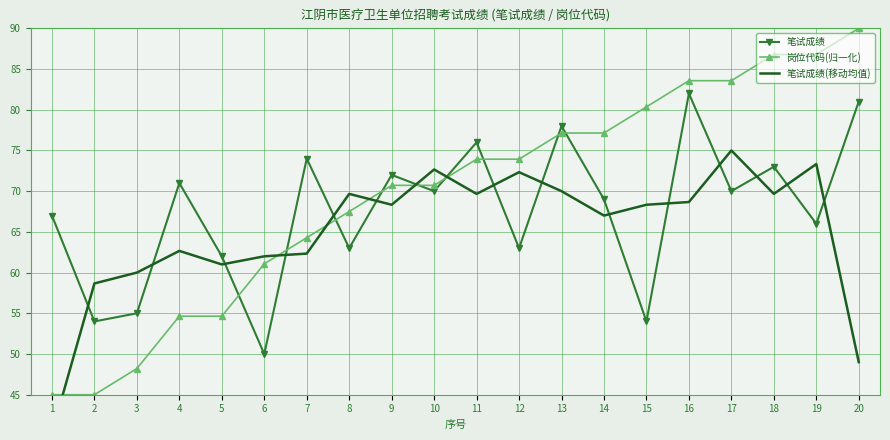

Reading left to right, extract all data points from this chart.

笔试成绩: 67.0	54.0	55.0	71.0	62.0	50.0	74.0	63.0	72.0	70.0	76.0	63.0	78.0	69.0	54.0	82.0	70.0	73.0	66.0	81.0
岗位代码(归一化): 45.0	45.0	48.2	54.6	54.6	61.1	64.3	67.5	70.7	70.7	73.9	73.9	77.1	77.1	80.4	83.6	83.6	86.8	86.8	90.0
笔试成绩(移动均值): 40.3	58.7	60.0	62.7	61.0	62.0	62.3	69.7	68.3	72.7	69.7	72.3	70.0	67.0	68.3	68.7	75.0	69.7	73.3	49.0